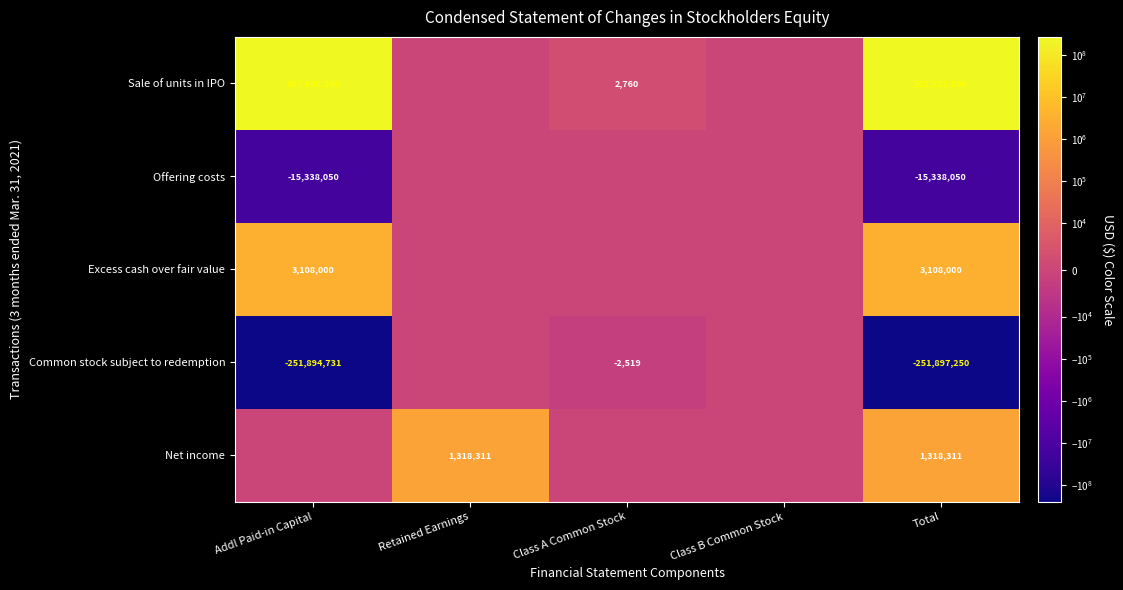

The value of Common stock subject to redemption at Total is -251897250. True or false?

True